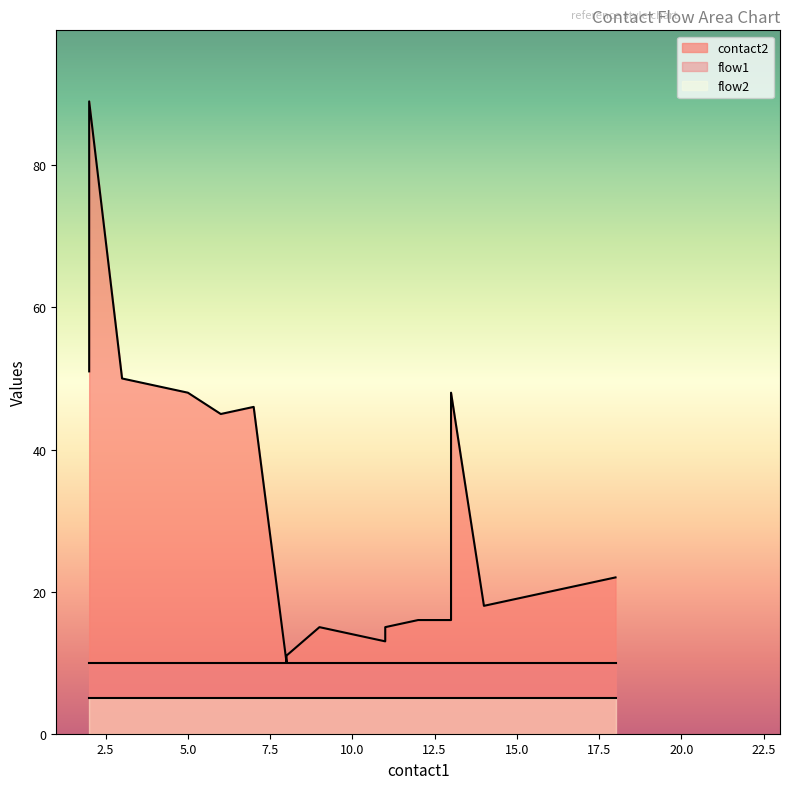

How many lines are shown in the chart?

3